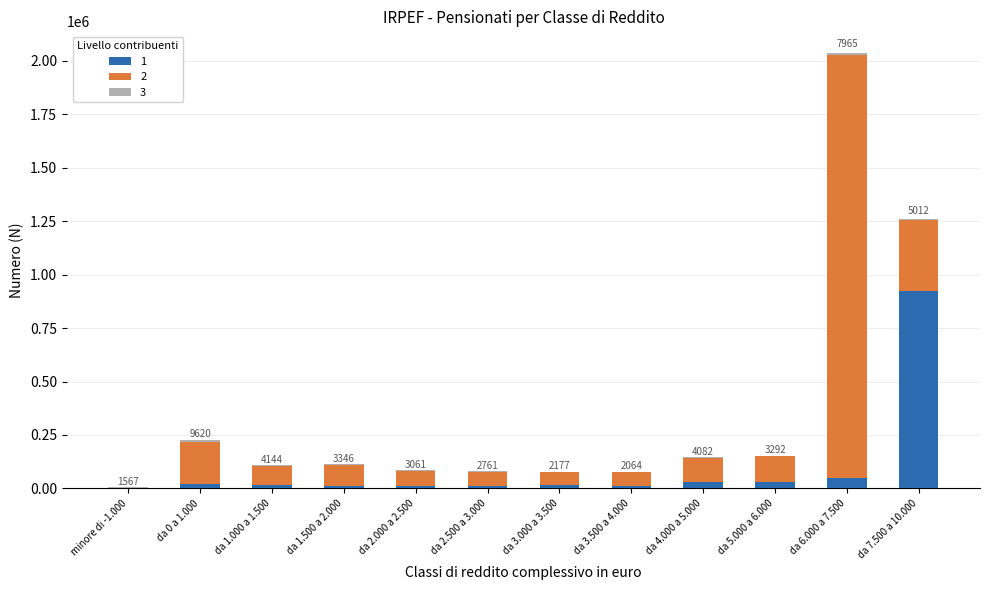

At which category is the sum across all series the highest?

da 6.000 a 7.500